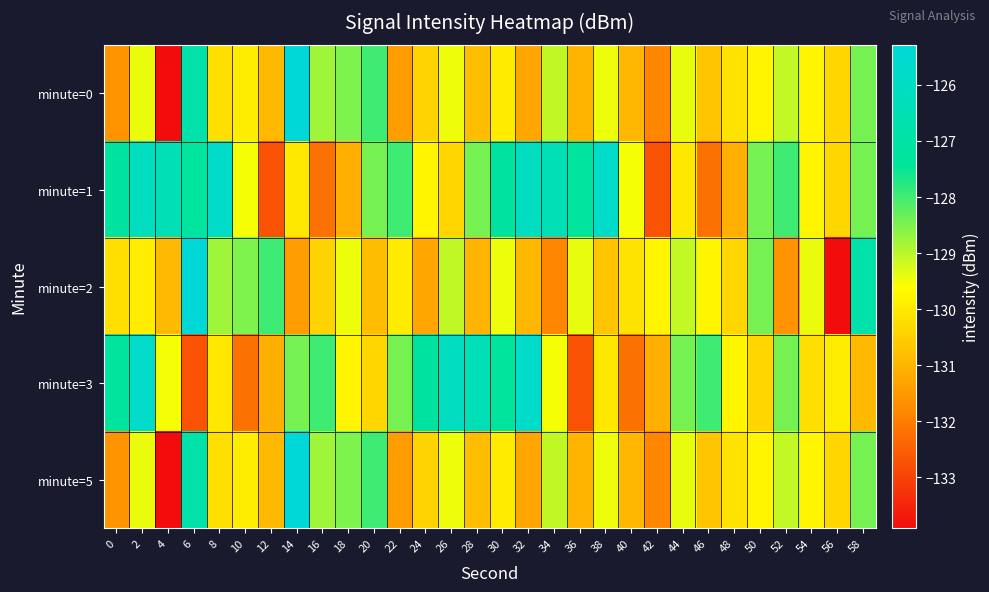

Rank the series by their maximum value, from lowest to highest.

minute=1, minute=3, minute=0, minute=2, minute=5